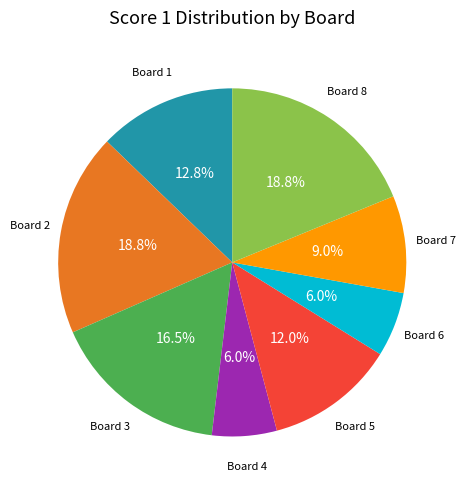

Approximately how many times larger is the value at Board 3 compared to Board 5?

1.4